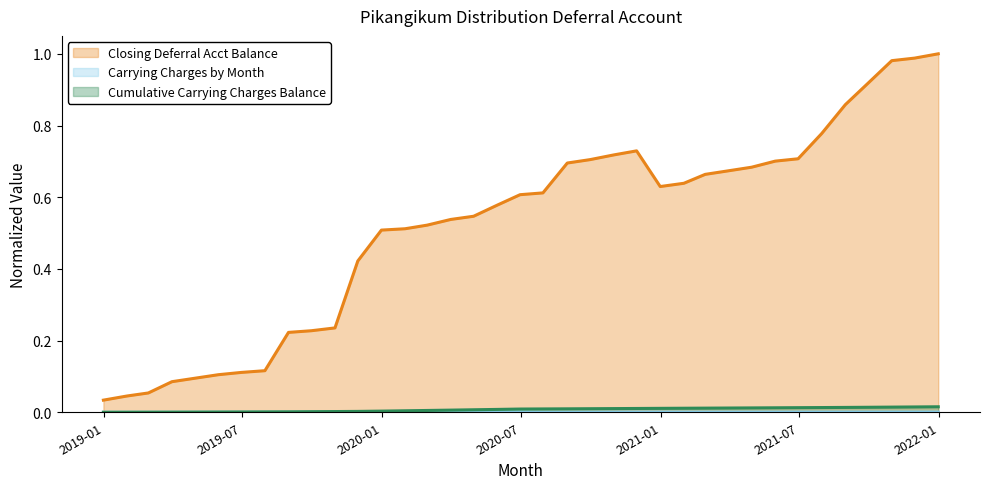

Is the value of Closing Deferral Acct Balance at 2021-02-28 greater than the value of Carrying Charges by Month at 2020-12-31?

Yes